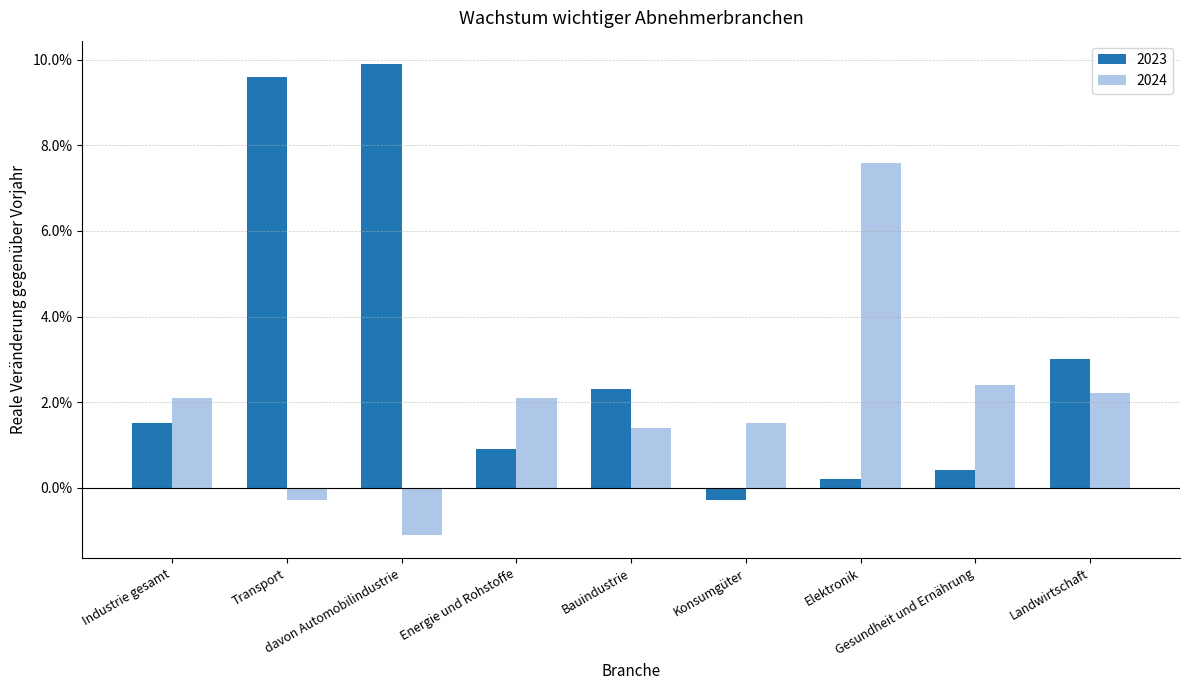

List the series in order of their peak value, lowest first.

2024, 2023